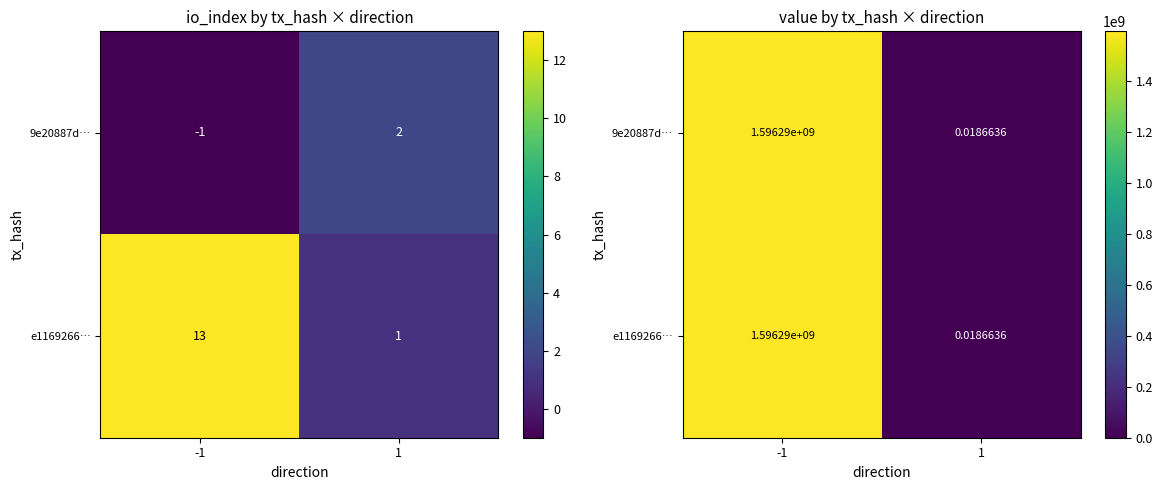

The value of e1169266… at 1 is 0.0. True or false?

False